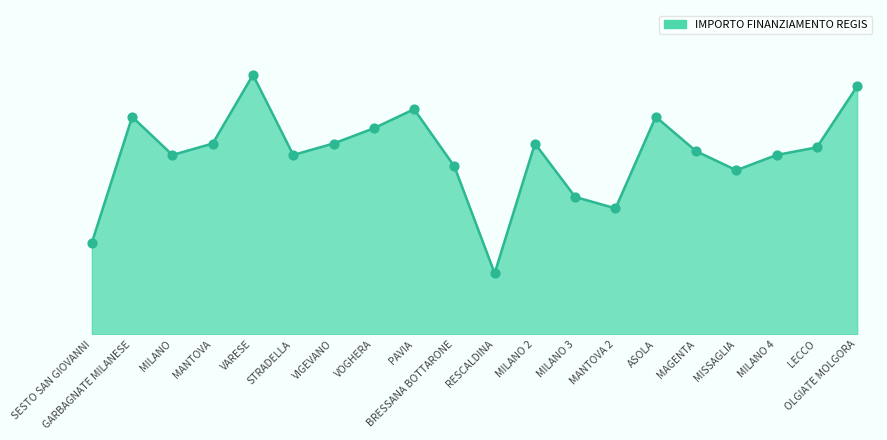

What is the change in value from VIGEVANO to MISSAGLIA?

-26080.7